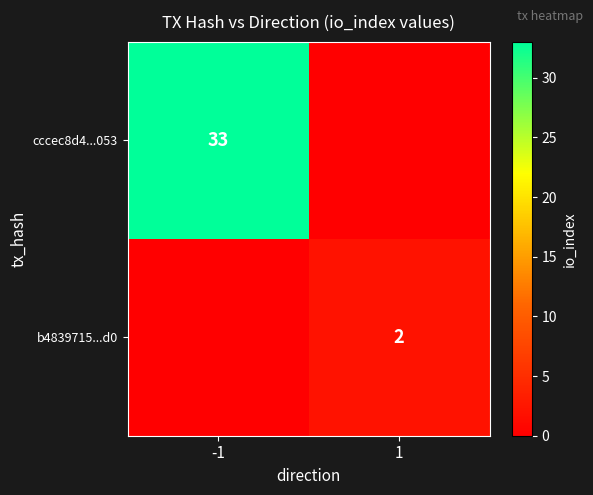

Is the value of b4839715...d0 at 1 greater than the value of cccec8d4...053 at -1?

No